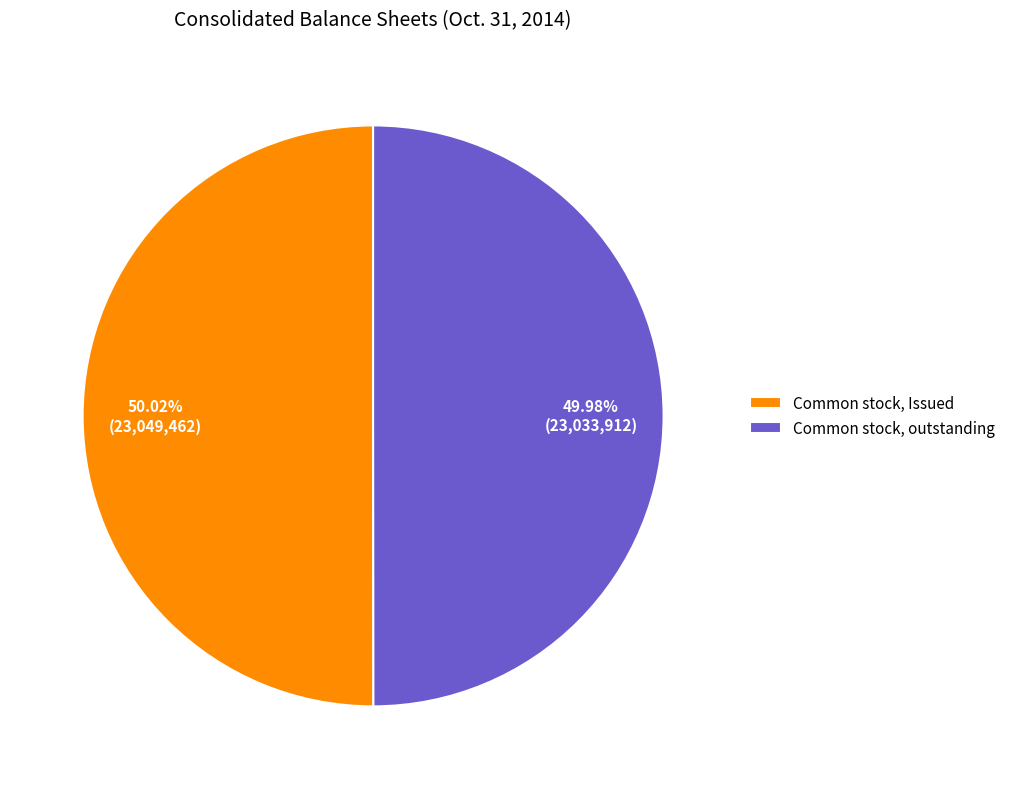

Is there any slice that represents more than half of the pie?

Yes